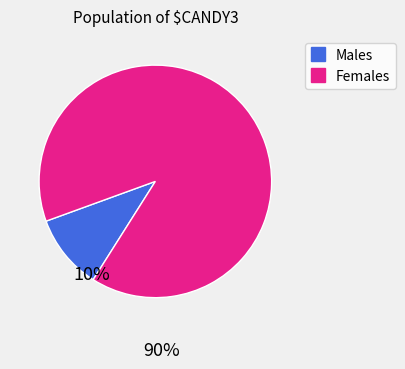

Is there a majority slice in this chart?

Yes